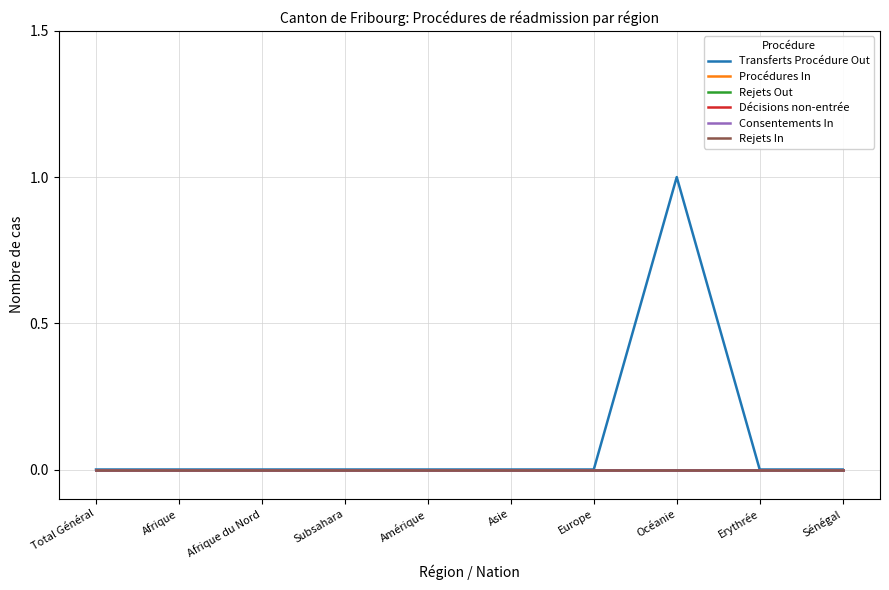

At Erythrée, list the series in order from smallest to largest.

Transferts Procédure Out, Procédures In, Rejets Out, Décisions non-entrée, Consentements In, Rejets In